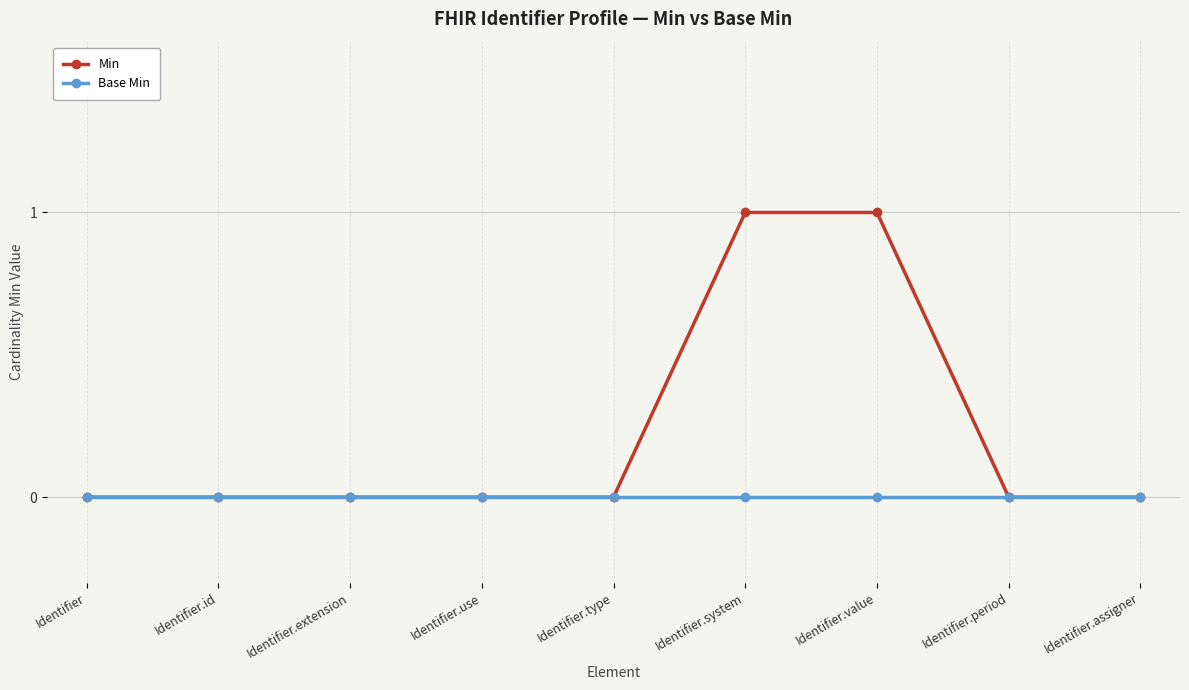

List the series in order of their overall mean, lowest first.

Base Min, Min